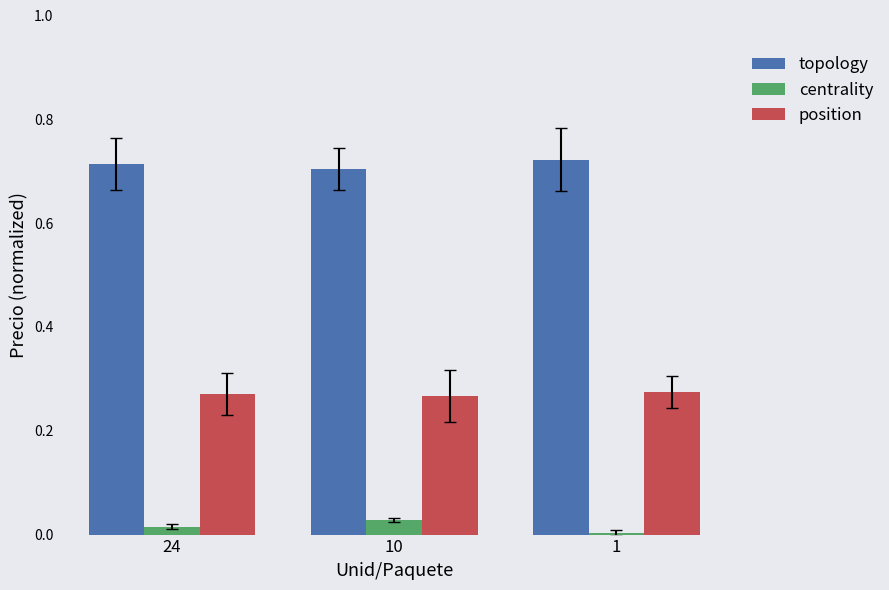

Which series has the largest total across all categories?

topology